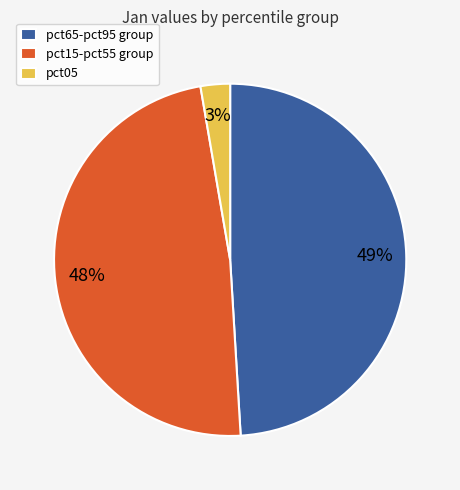

Between pct05 and pct15-pct55 group, which is larger?

pct15-pct55 group